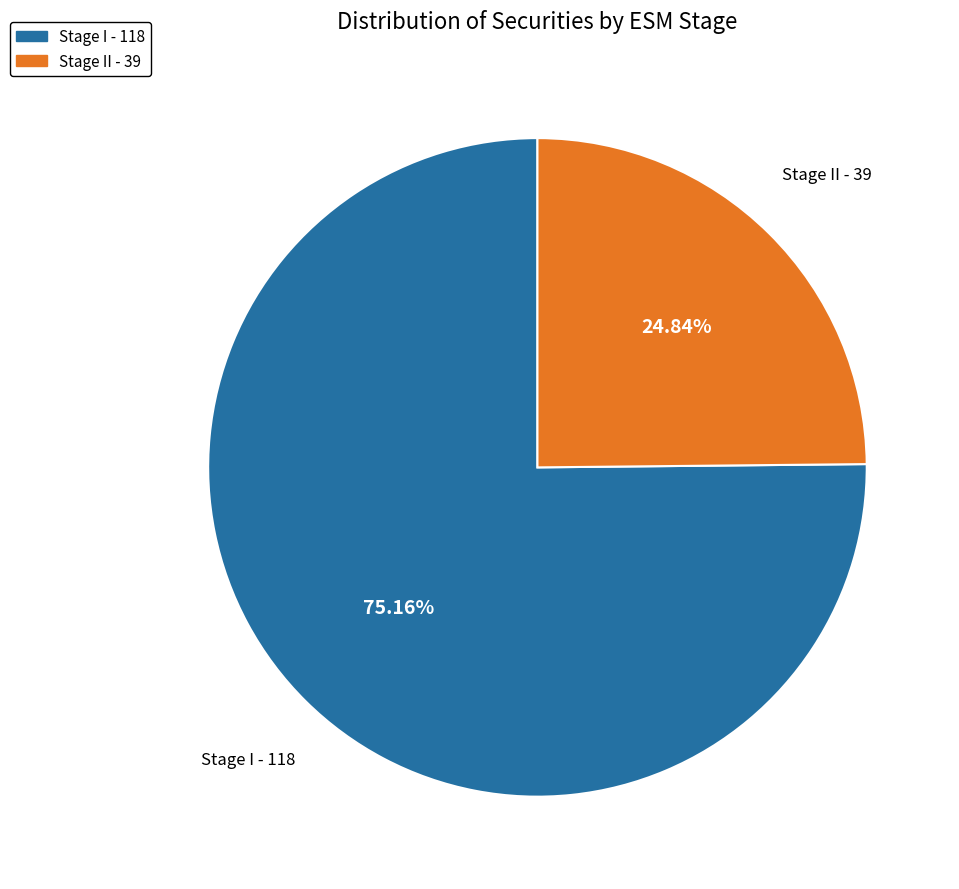

Rank the categories by value from lowest to highest.

Stage II - 39, Stage I - 118